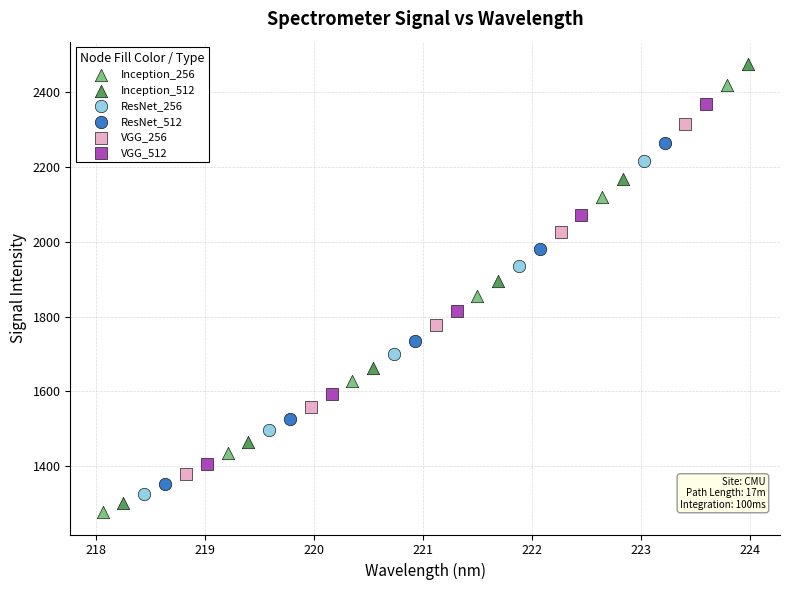

Which series has the largest Y range (max minus min)?

Inception_512